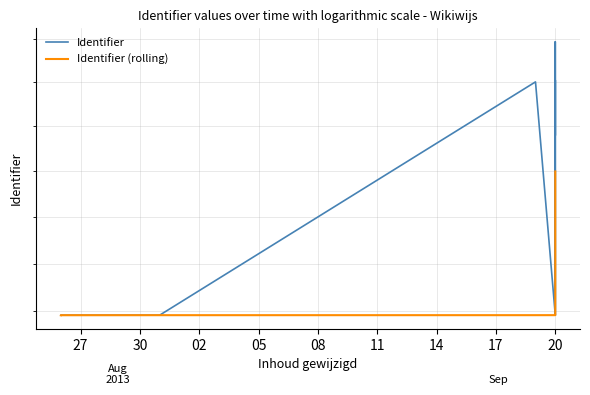

What is the label of the 10th point from the right?

30